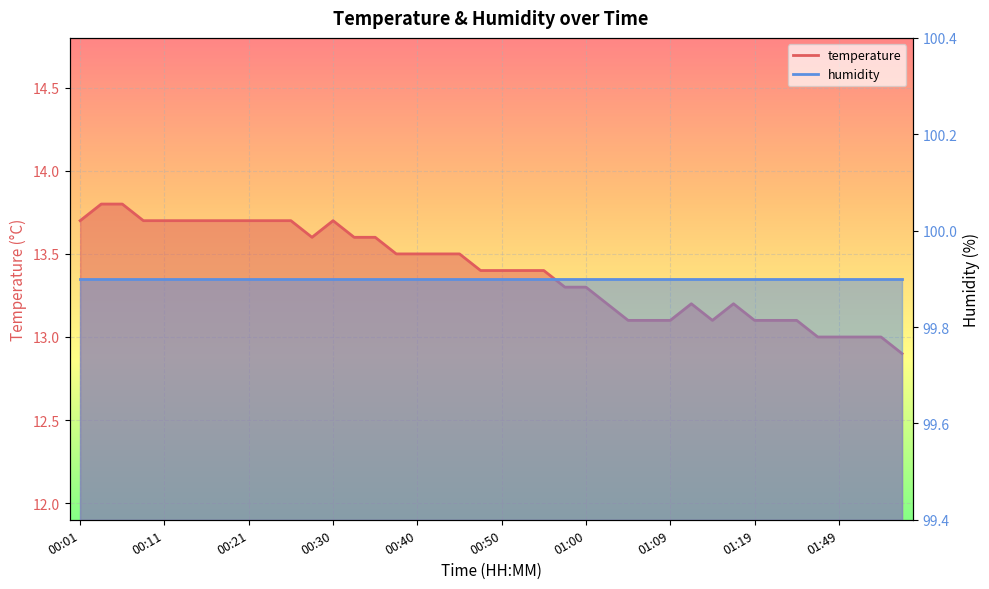

What is the label of the 40th point from the right?

00:01